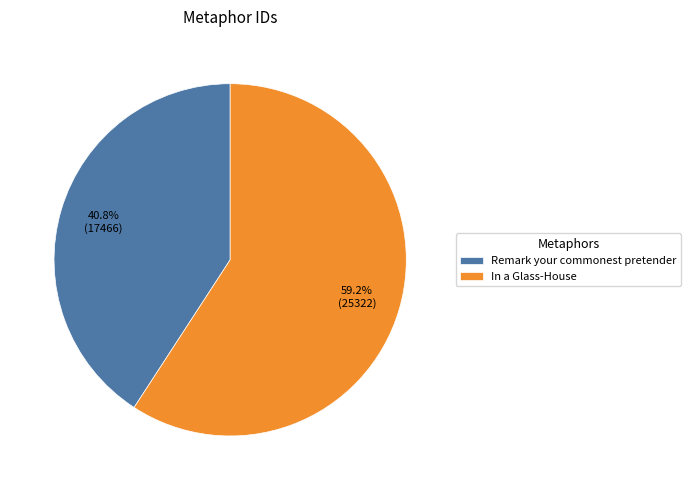

To the nearest percent, what percentage of the pie is Remark your commonest pretender?

41%